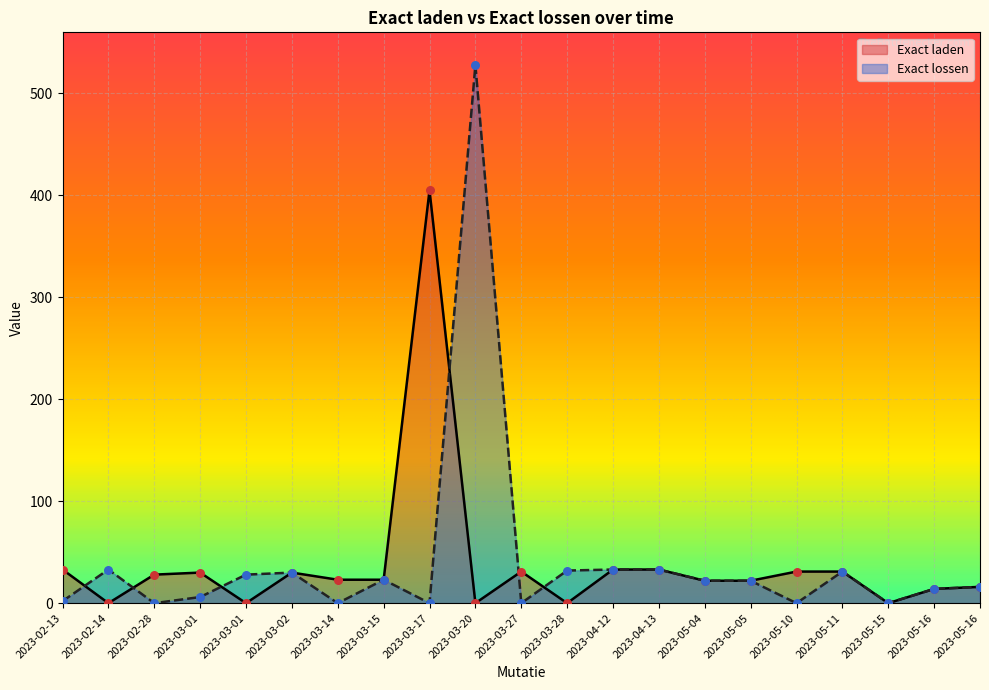

Which series has the widest spread of Y values?

Exact lossen